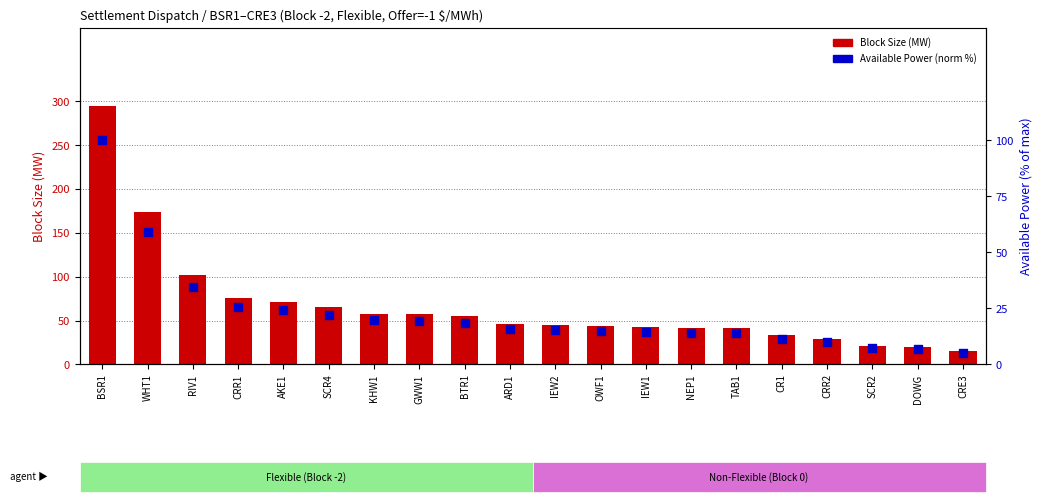

Which series has the widest spread of Y values?

Block Size (MW)